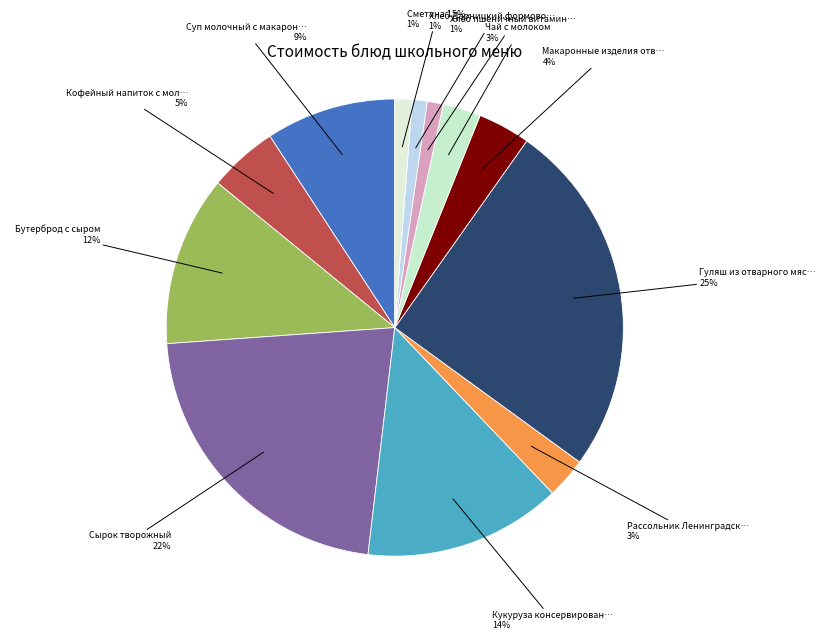

Which category has the smallest portion of the pie?

Хлеб Дарницкий формовой